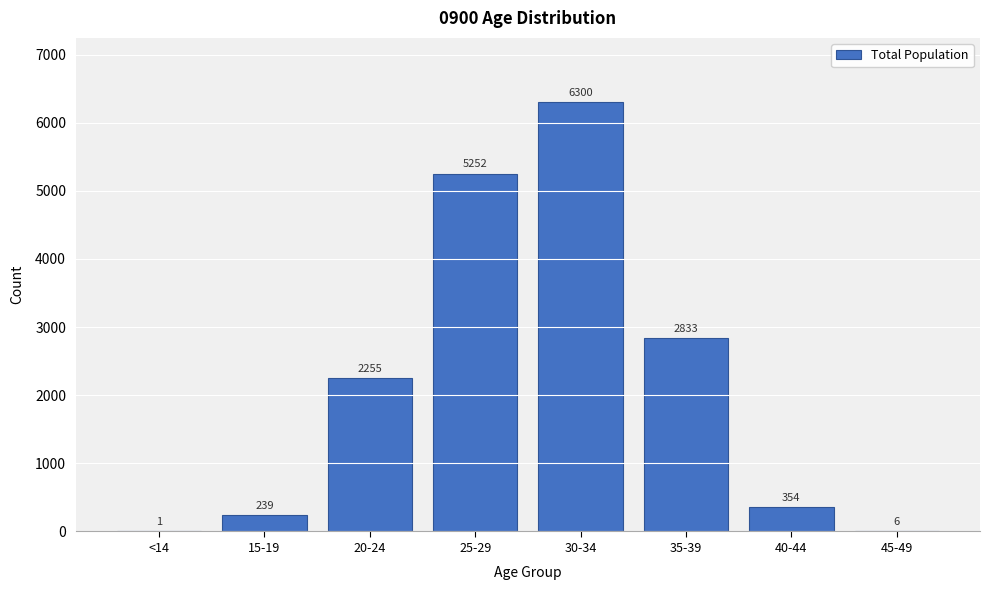

Reading left to right, what are all the values shown in this chart?

<14=1	15-19=239	20-24=2255	25-29=5252	30-34=6300	35-39=2833	40-44=354	45-49=6